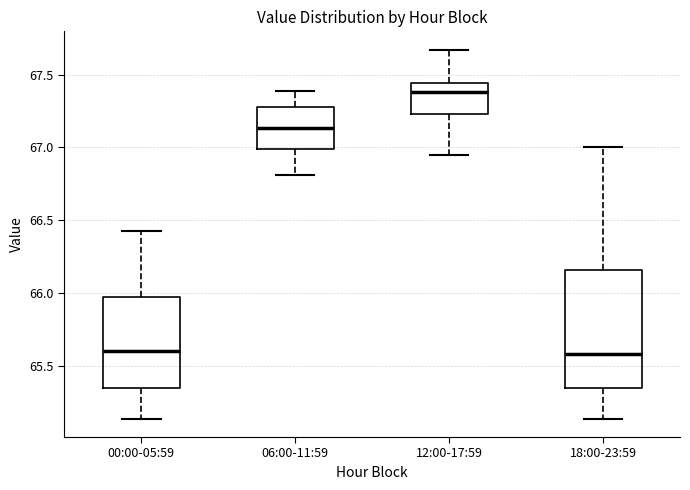

Reading left to right, transcribe this box plot: for each box, give where its median line is, the range the box spans, and where its two whiskers end, as read against the y-axis. The values are not printed on the chart, so give them approximately, as read against the axis.

00:00-05:59: median 65.60, box 65.35 to 65.95, whiskers 65.15 to 66.45
06:00-11:59: median 67.15, box 67.00 to 67.30, whiskers 66.80 to 67.40
12:00-17:59: median 67.40, box 67.25 to 67.45, whiskers 66.95 to 67.65
18:00-23:59: median 65.60, box 65.35 to 66.15, whiskers 65.15 to 67.00